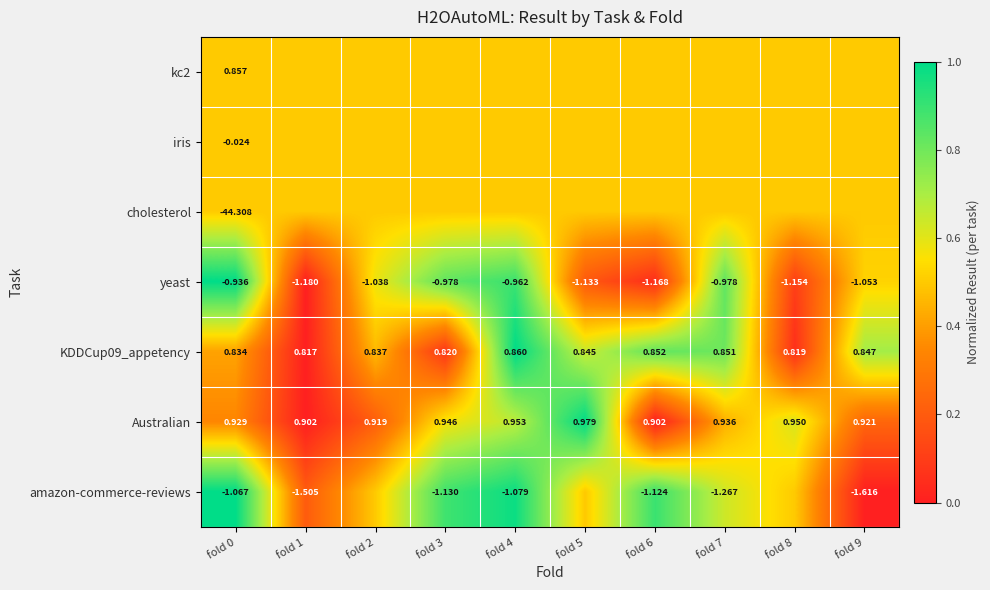

How many values in the yeast series exceed -1?

4